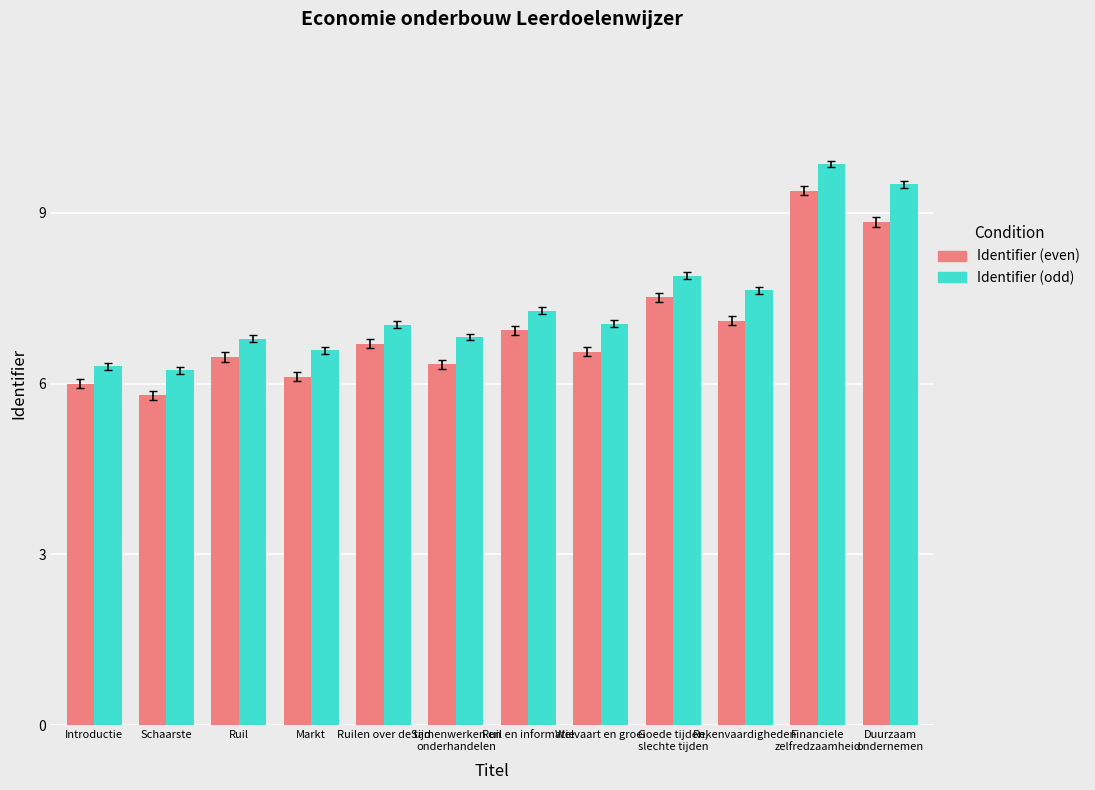

Which series changed the most between Welvaart en groei and Goede tijden,
slechte tijden?

Identifier (even)